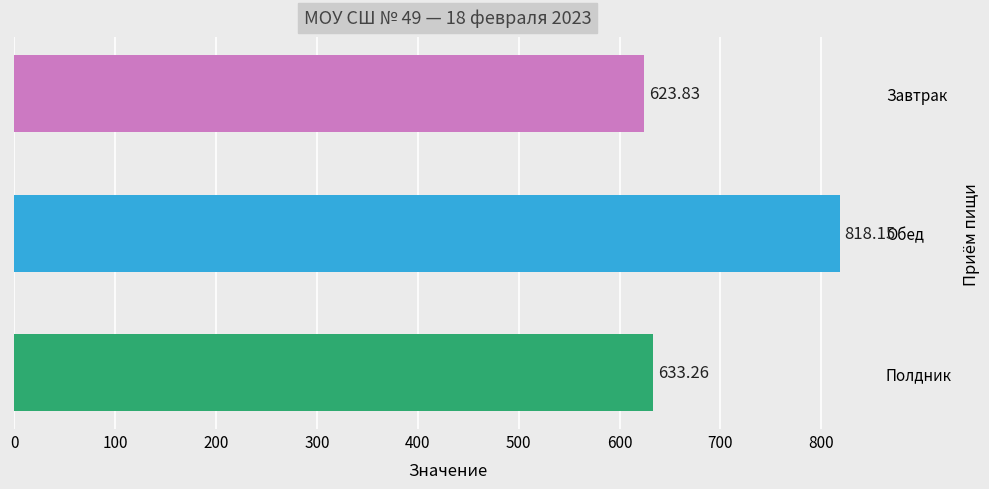

Which has a higher value, Полдник or Обед?

Обед